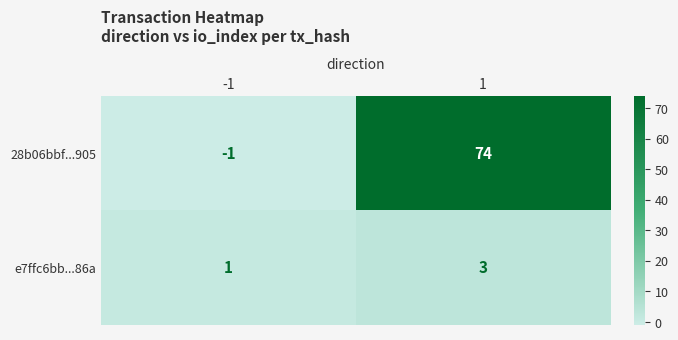

What is the sum of the 28b06bbf...905 values at -1 and 1?

73